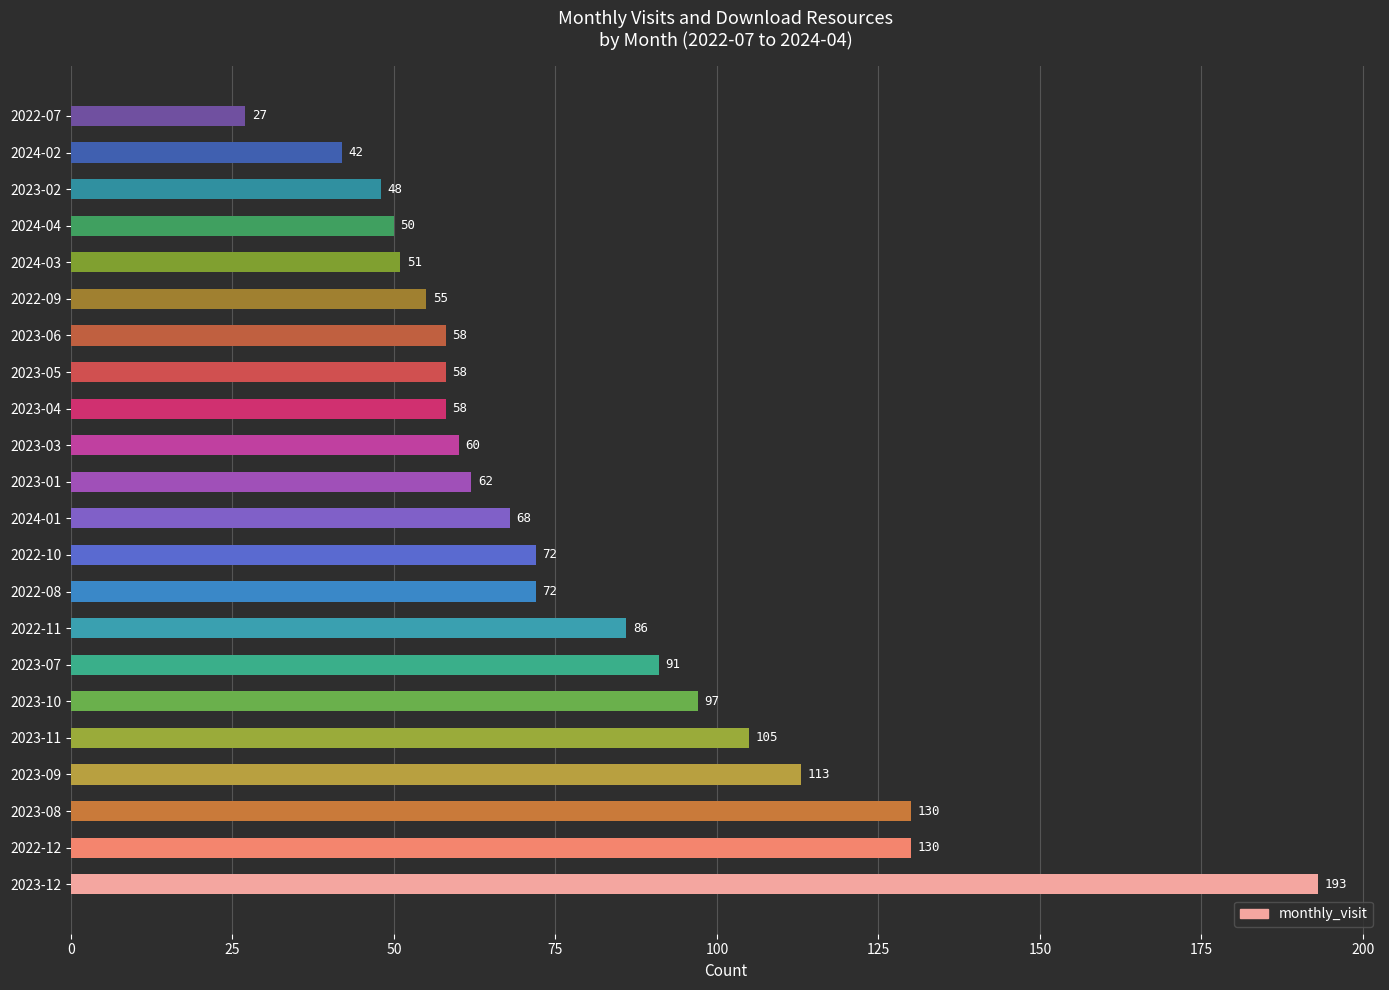

Reading bottom to top, list all the values displayed in this chart.

193	130	130	113	105	97	91	86	72	72	68	62	60	58	58	58	55	51	50	48	42	27